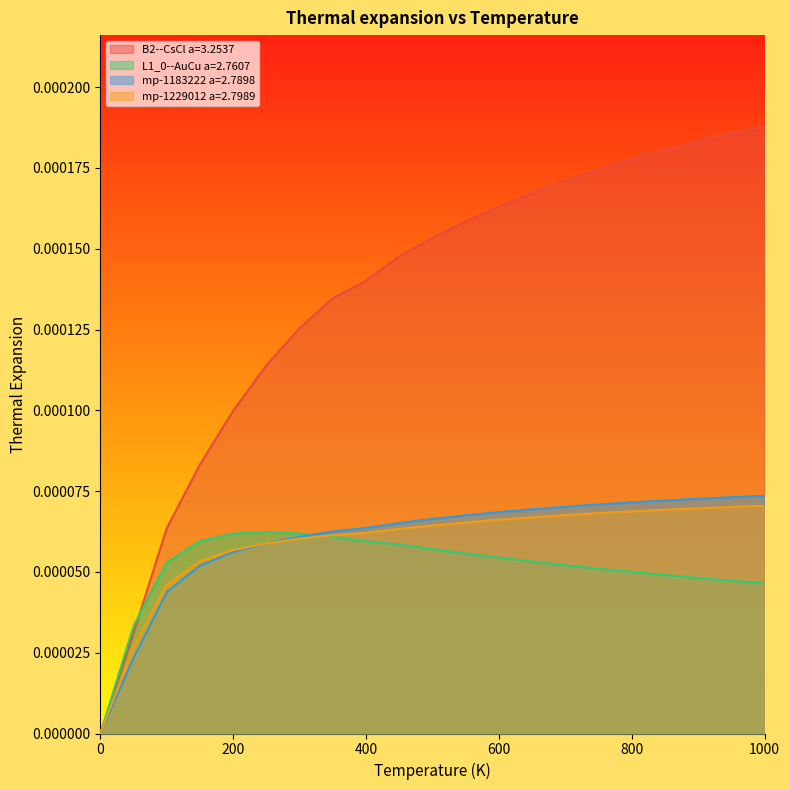

Which series has the largest total across all categories?

B2--CsCl a=3.2537